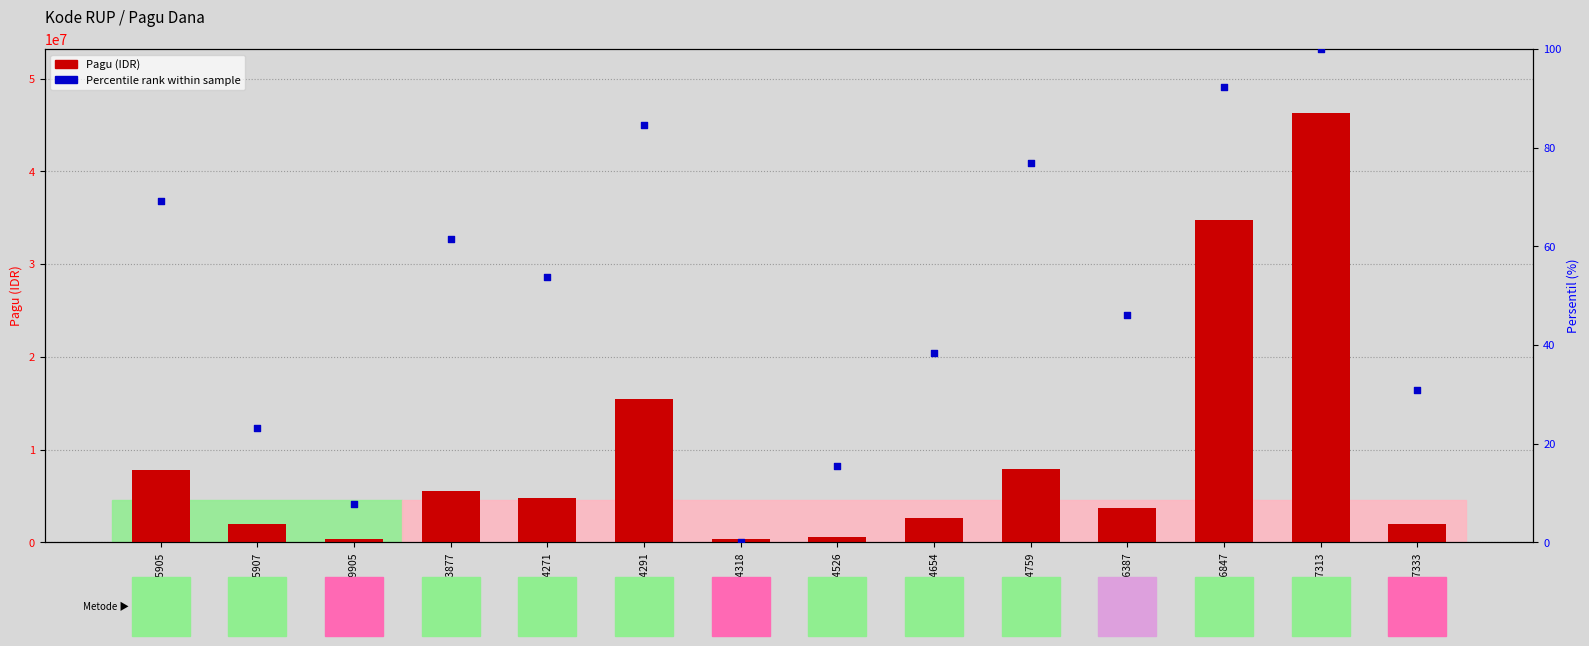

Which series has the largest Y range (max minus min)?

Pagu (IDR)